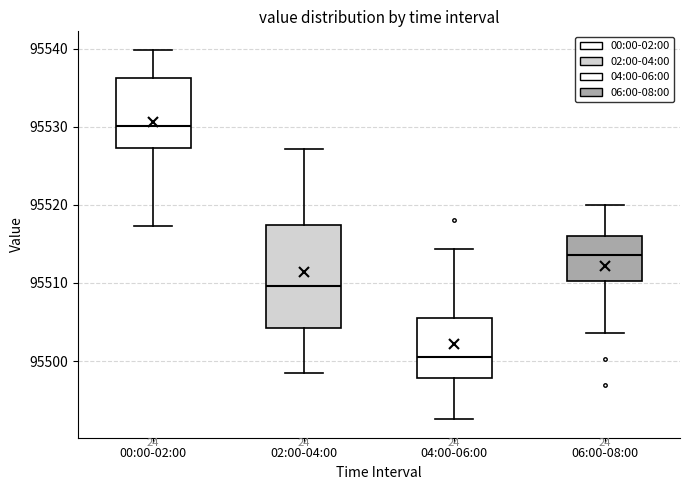

Where is the upper edge of the box for 04:00-06:00 on the y-axis? The values are not printed on the chart, so give them approximately, as read against the axis.

95506